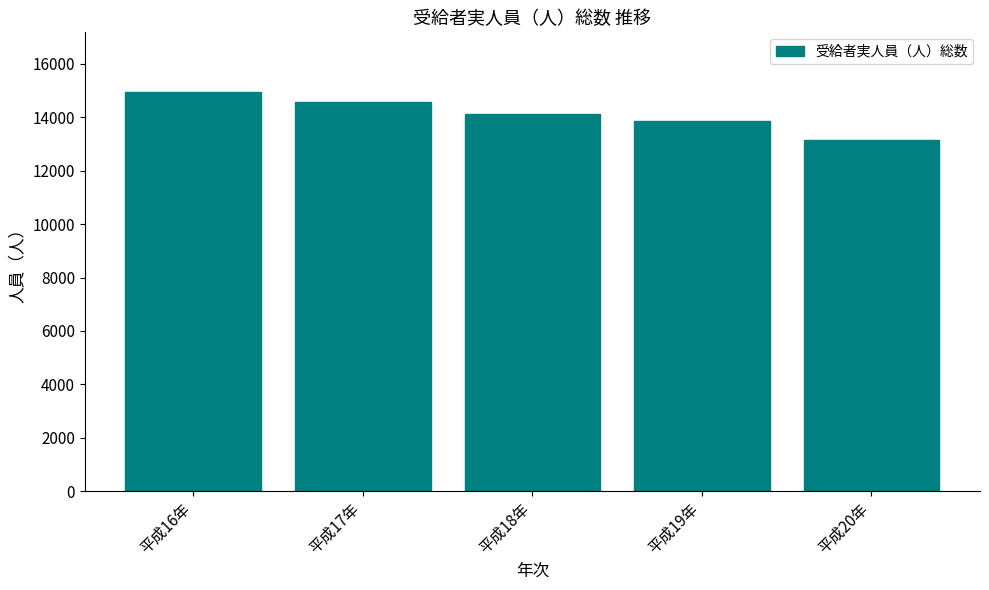

At which category does the chart reach its peak across all series?

平成16年